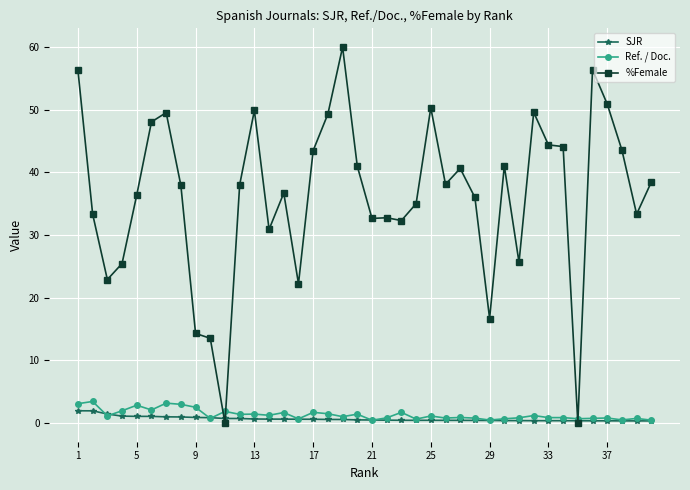

How many data points does each series have?

40